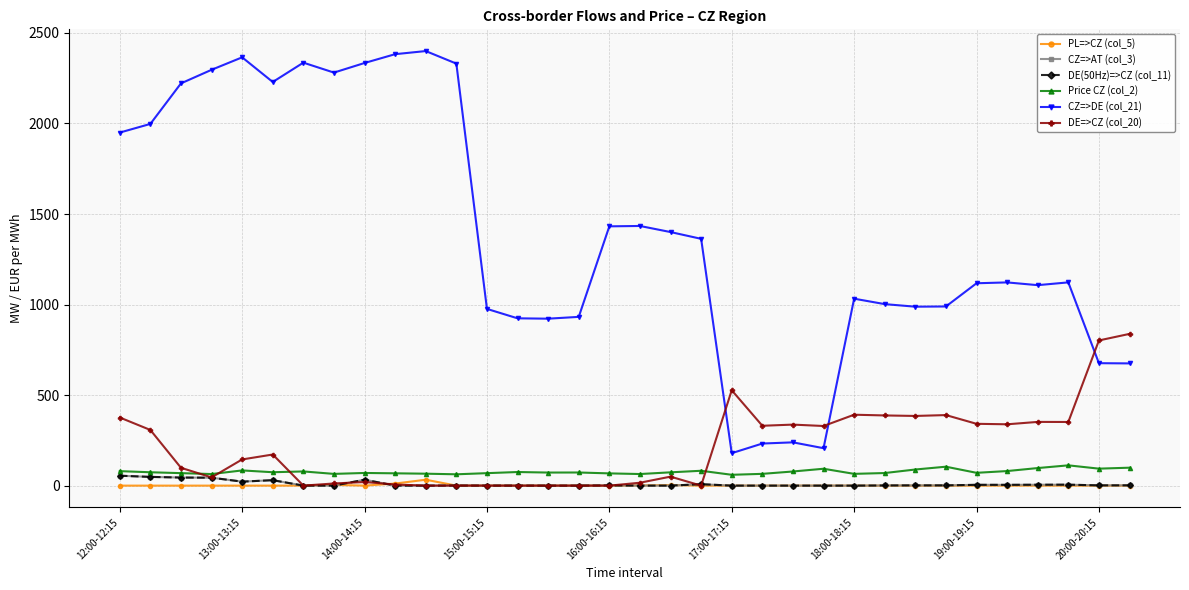

What is the difference between the maximum and second lowest values in the Price CZ (col_2) series?

49.5